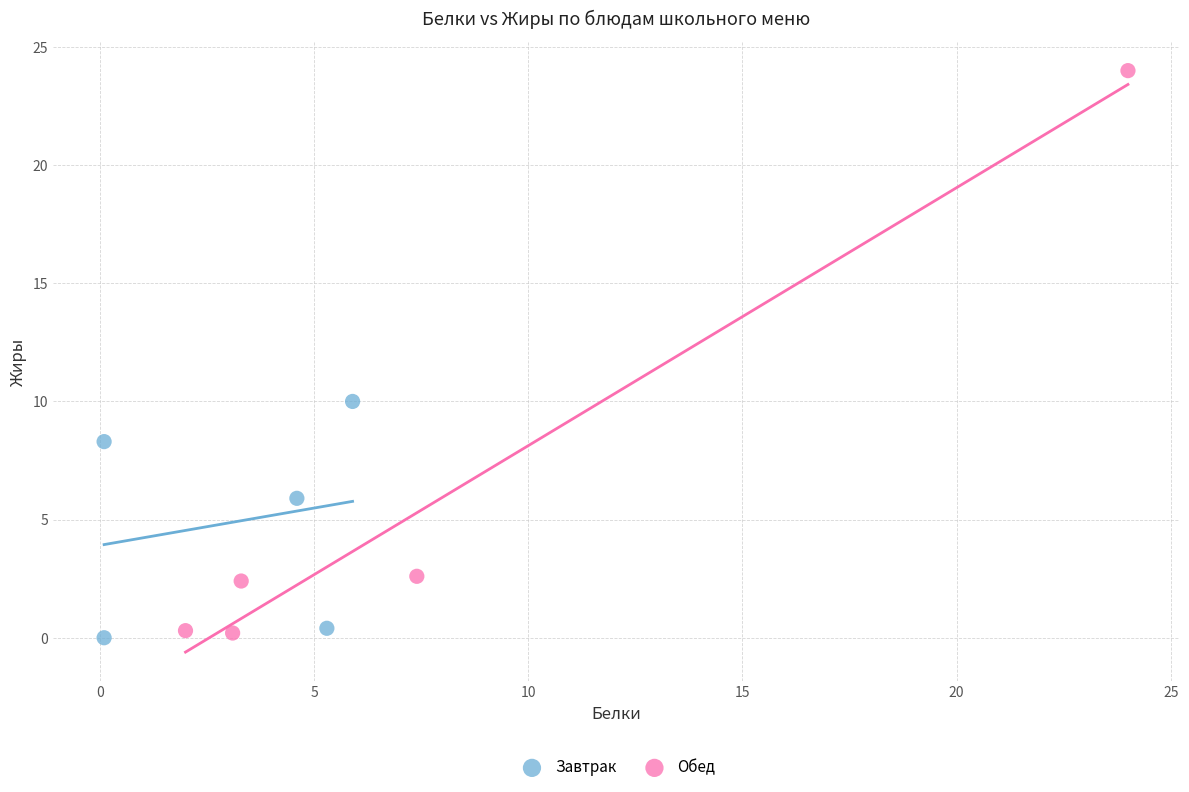

What are all the series names shown in the legend?

Завтрак, Обед